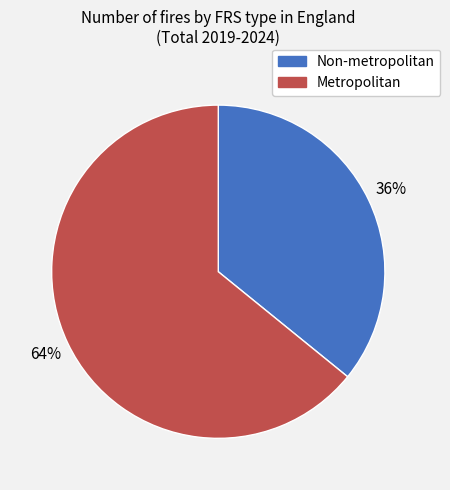

How many slices are in this pie chart?

2